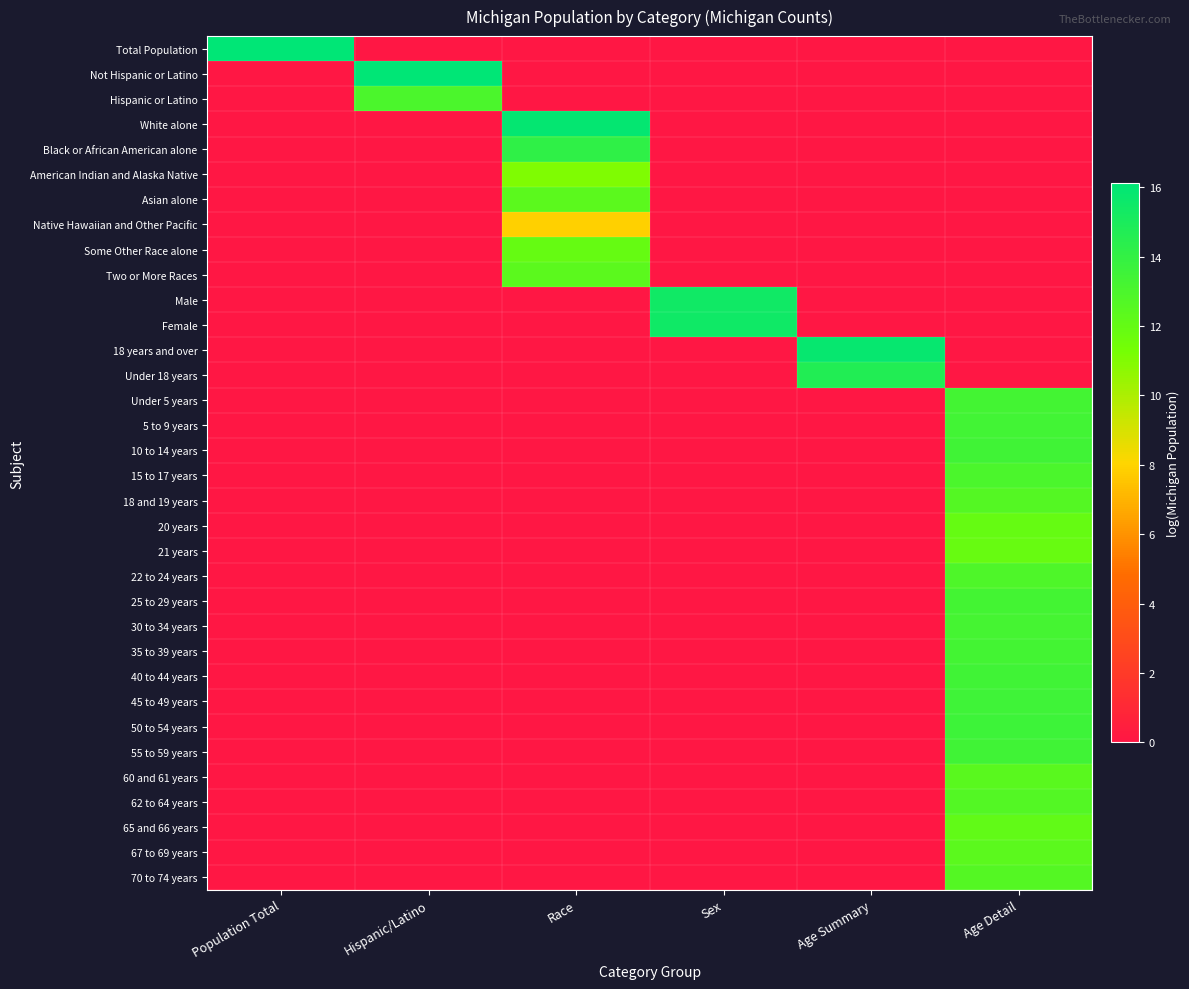

Which series has the largest range (max minus min)?

Total Population